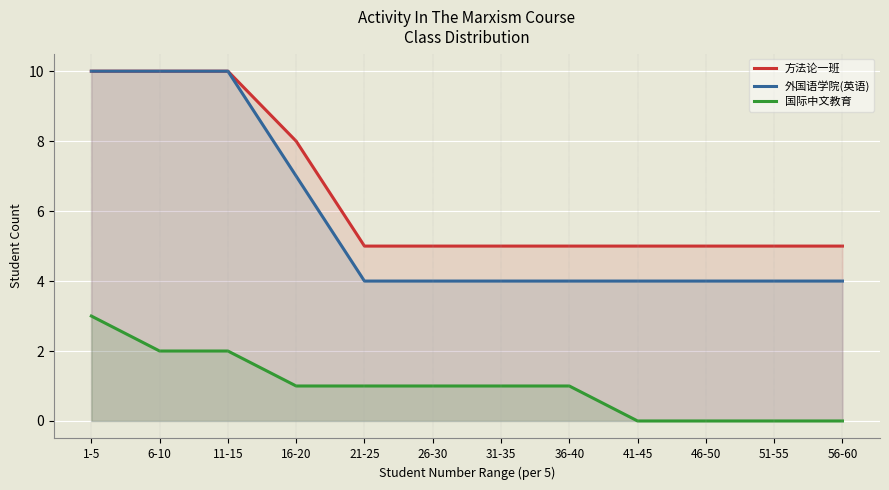

Reading left to right, transcribe all the data shown in this chart.

方法论一班: 10	10	10	8	5	5	5	5	5	5	5	5
外国语学院(英语): 10	10	10	7	4	4	4	4	4	4	4	4
国际中文教育: 3	2	2	1	1	1	1	1	0	0	0	0